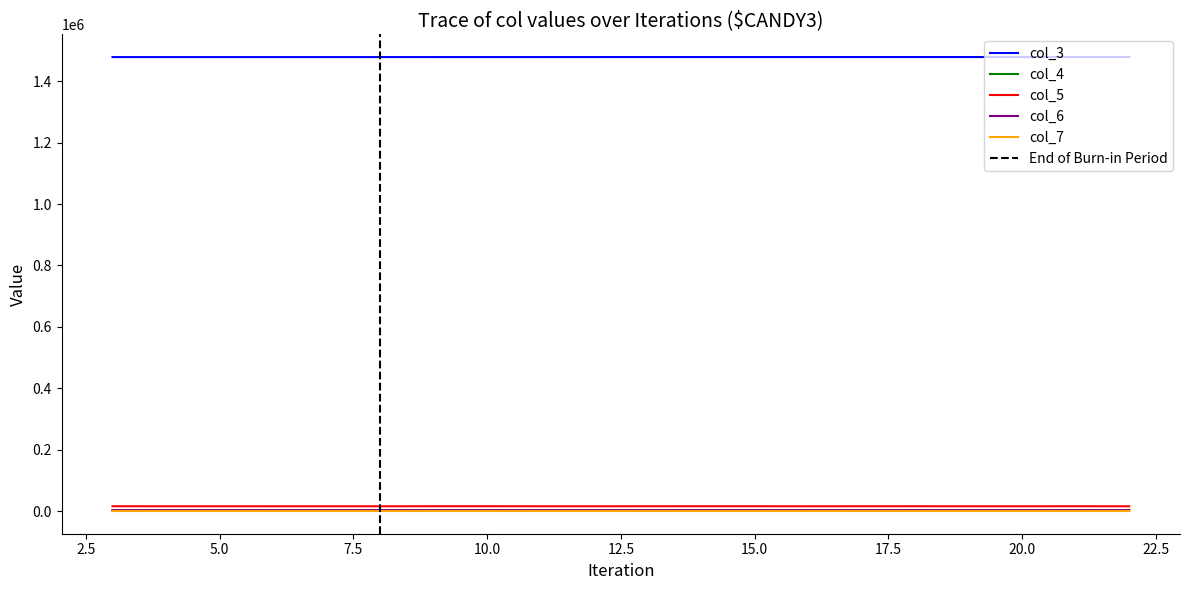

What is the total value across all series at 5?

1499256